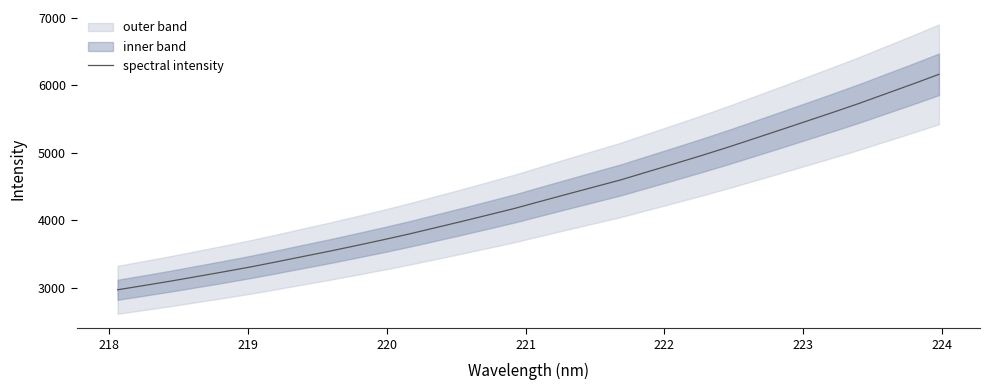

What is the maximum value for spectral intensity?

6160.1